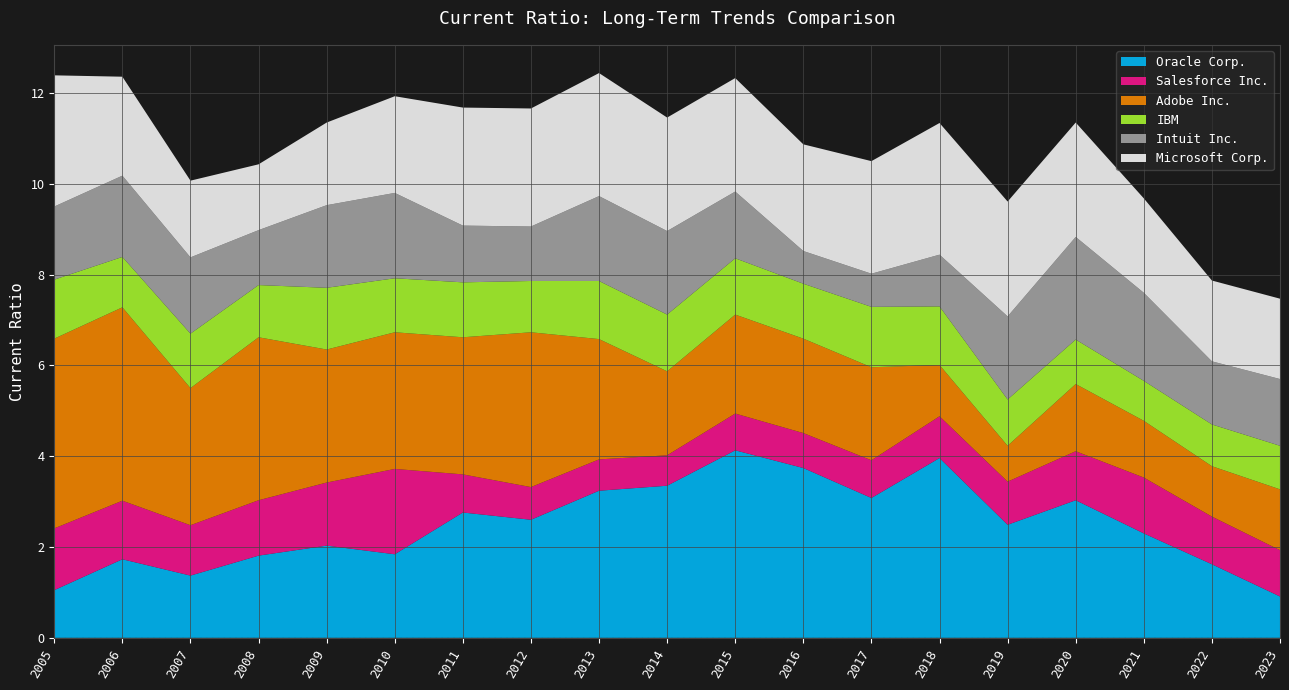

Reading left to right, list all the values displayed in this chart.

Oracle Corp.: 2005=1.1	2006=1.7	2007=1.4	2008=1.8	2009=2.0	2010=1.8	2011=2.8	2012=2.6	2013=3.2	2014=3.4	2015=4.1	2016=3.7	2017=3.1	2018=4.0	2019=2.5	2020=3.0	2021=2.3	2022=1.6	2023=0.9
Salesforce Inc.: 2005=1.4	2006=1.3	2007=1.1	2008=1.2	2009=1.4	2010=1.9	2011=0.8	2012=0.7	2013=0.7	2014=0.7	2015=0.8	2016=0.8	2017=0.8	2018=0.9	2019=0.9	2020=1.1	2021=1.2	2022=1.1	2023=1.0
Adobe Inc.: 2005=4.2	2006=4.3	2007=3.0	2008=3.6	2009=2.9	2010=3.0	2011=3.0	2012=3.4	2013=2.6	2014=1.9	2015=2.2	2016=2.1	2017=2.0	2018=1.1	2019=0.8	2020=1.5	2021=1.2	2022=1.1	2023=1.3
IBM: 2005=1.3	2006=1.1	2007=1.2	2008=1.1	2009=1.4	2010=1.2	2011=1.2	2012=1.1	2013=1.3	2014=1.2	2015=1.2	2016=1.2	2017=1.3	2018=1.3	2019=1.0	2020=1.0	2021=0.9	2022=0.9	2023=1.0
Intuit Inc.: 2005=1.6	2006=1.8	2007=1.7	2008=1.2	2009=1.8	2010=1.9	2011=1.2	2012=1.2	2013=1.9	2014=1.8	2015=1.5	2016=0.7	2017=0.7	2018=1.1	2019=1.8	2020=2.3	2021=1.9	2022=1.4	2023=1.5
Microsoft Corp.: 2005=2.9	2006=2.2	2007=1.7	2008=1.4	2009=1.8	2010=2.1	2011=2.6	2012=2.6	2013=2.7	2014=2.5	2015=2.5	2016=2.4	2017=2.5	2018=2.9	2019=2.5	2020=2.5	2021=2.1	2022=1.8	2023=1.8